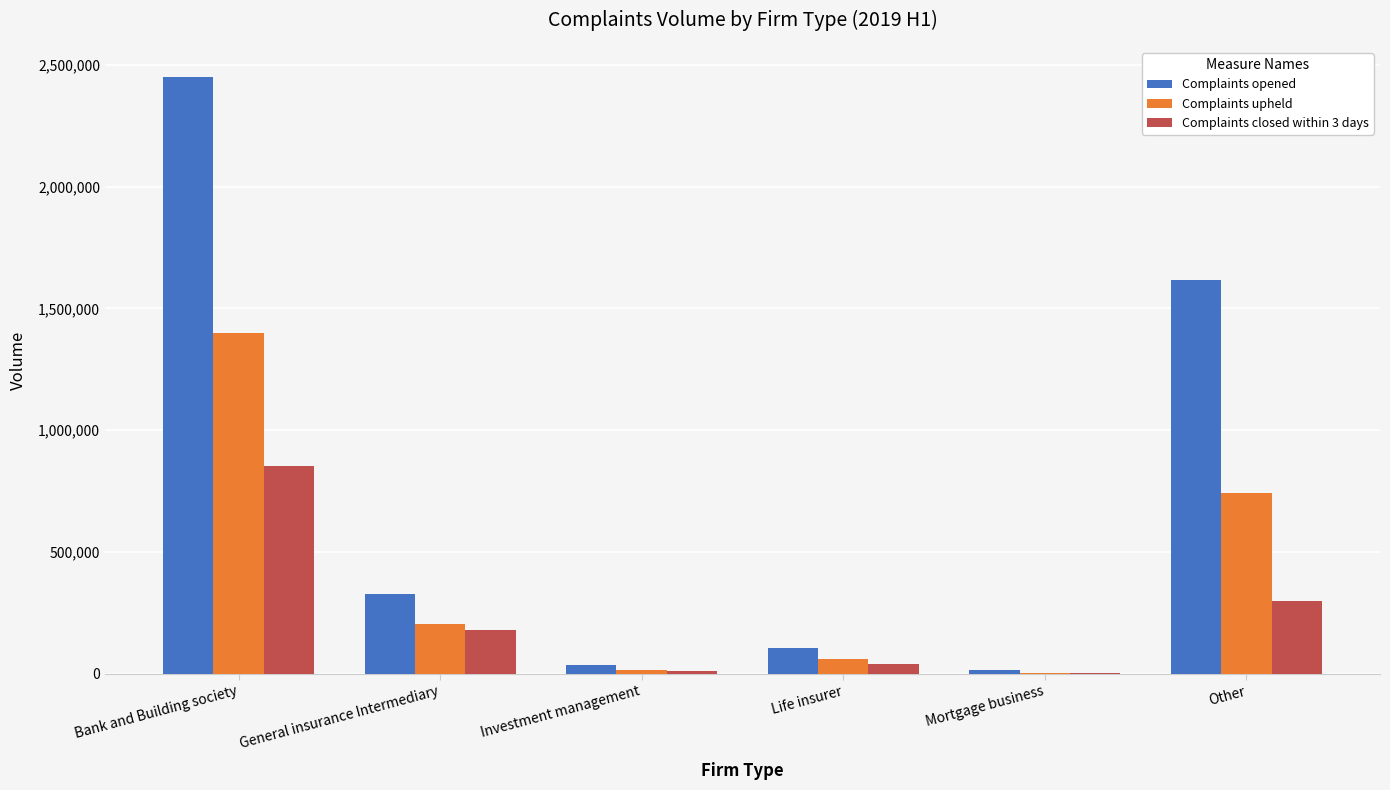

What is the greatest value displayed?

2450132